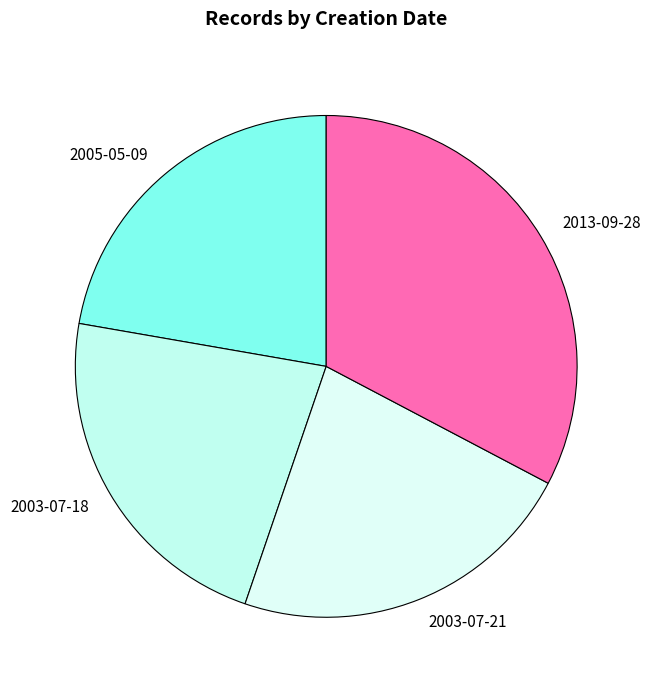

How many slices are in this pie chart?

4